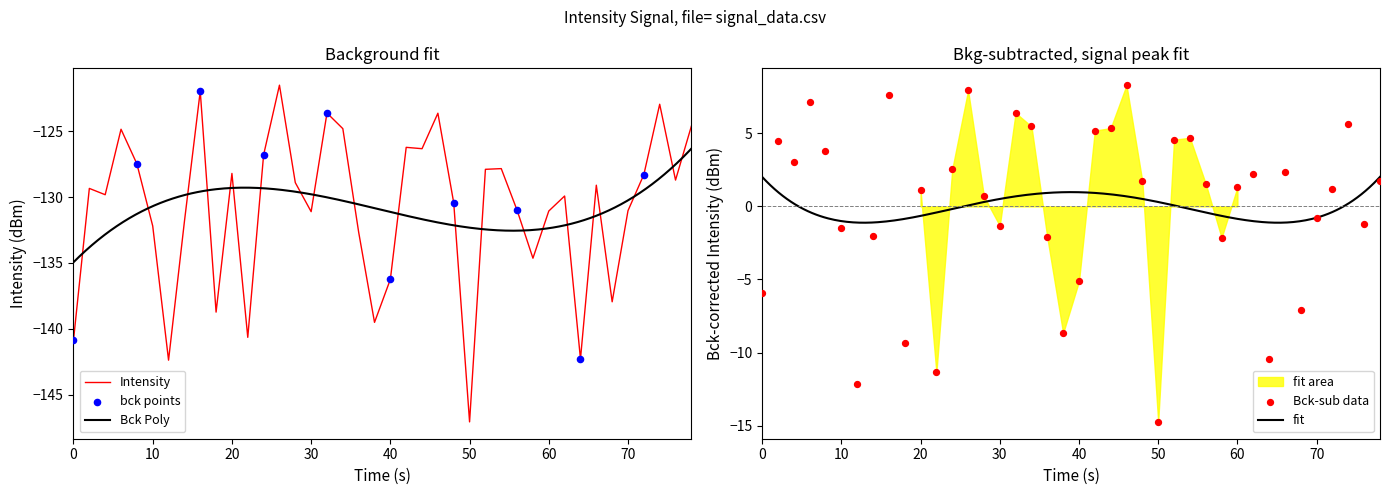

The Intensity series shows -44.1 at 30. True or false?

False